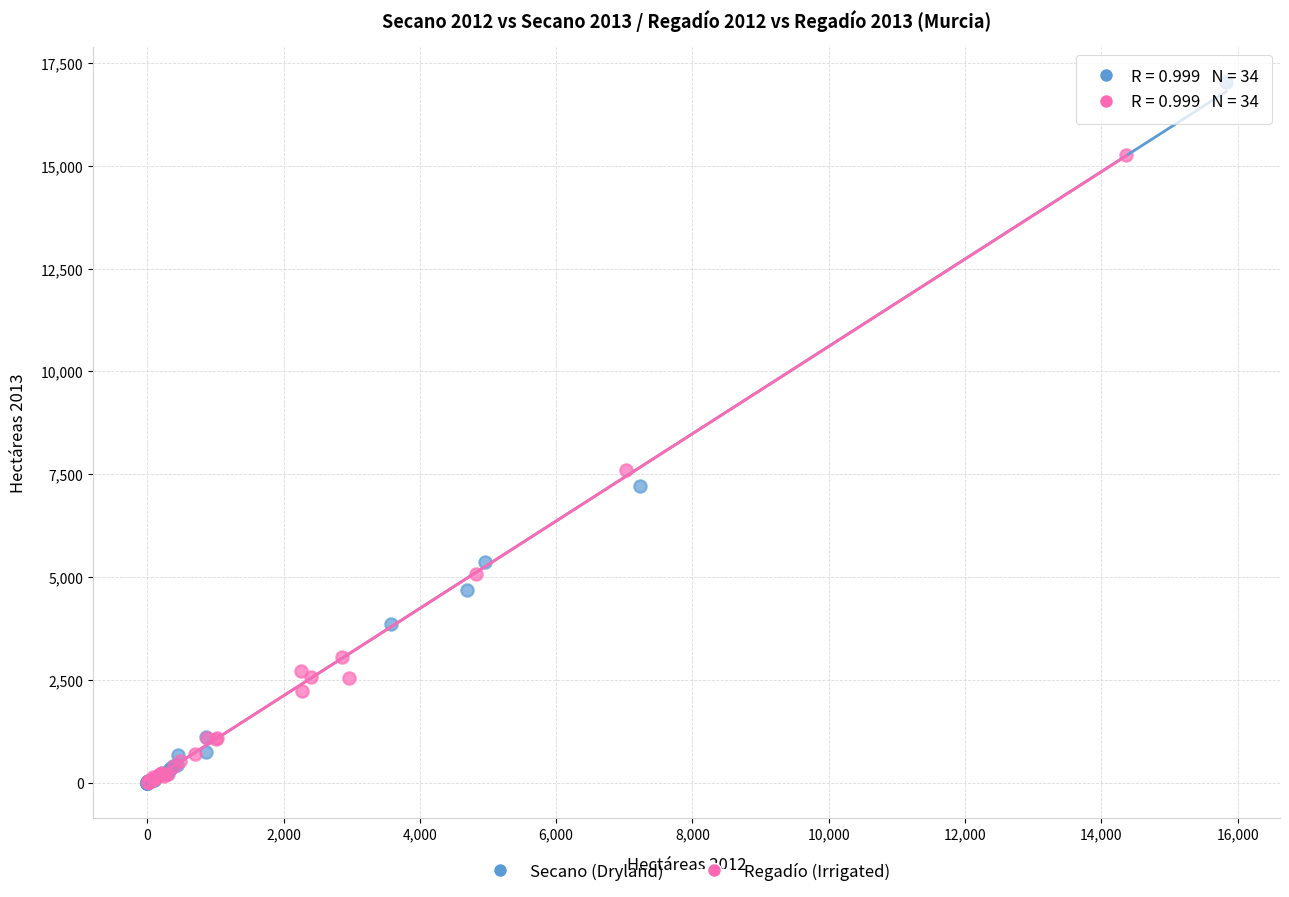

Which series contains the highest Y value?

Secano (Dryland)